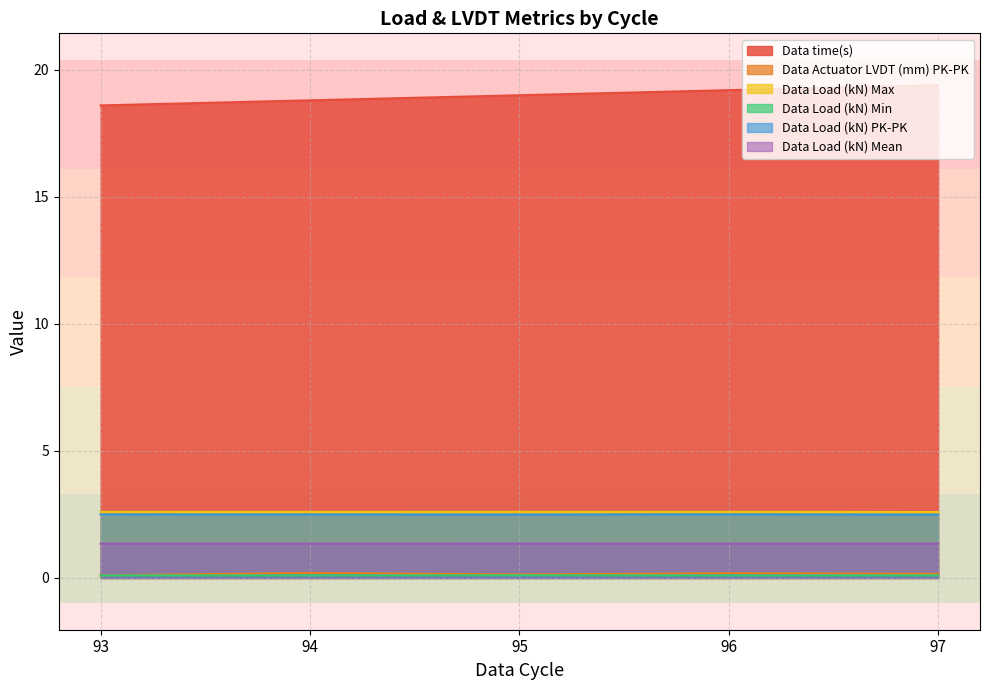

At how many categories does at least one series exceed 9?

5